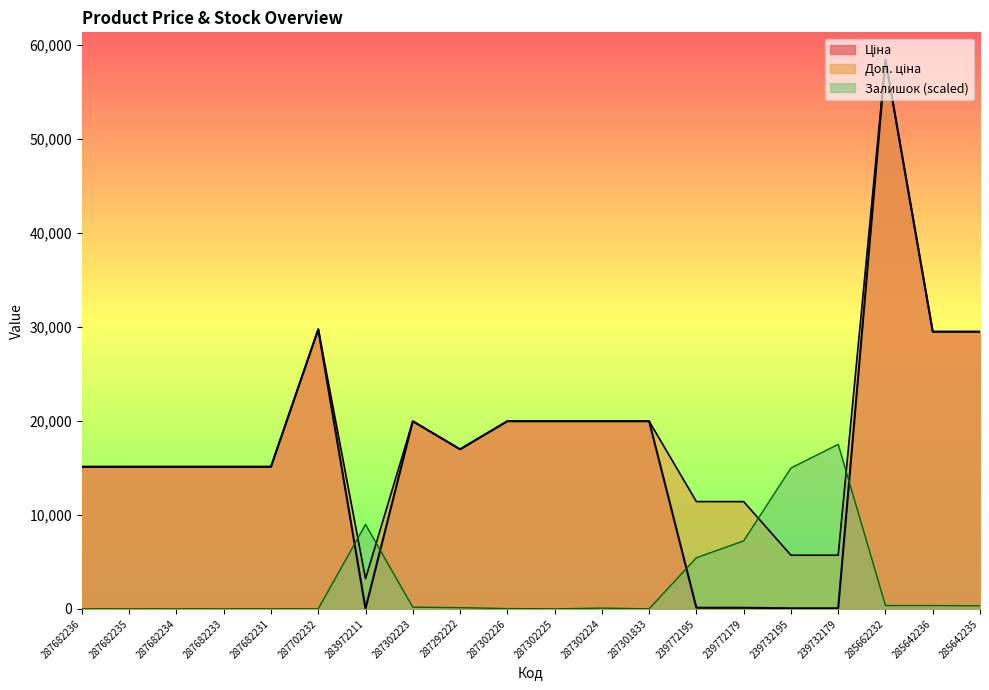

True or false: Ціна and Залишок intersect in this chart.

True